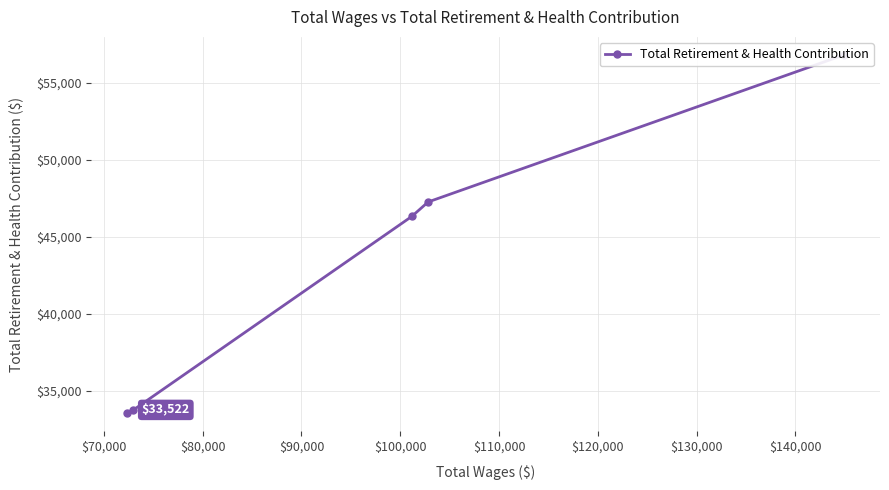

The chart shows a value of 72594 at $80,000. True or false?

False